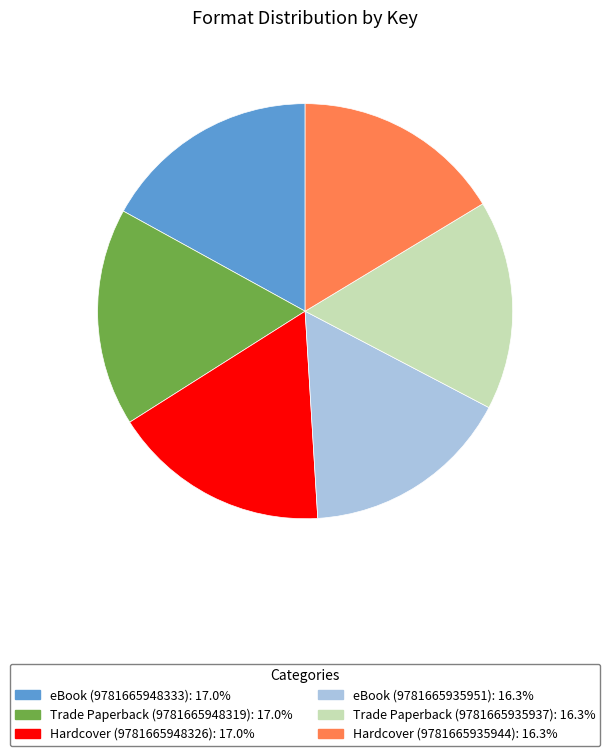

Count the number of slices in the pie.

6